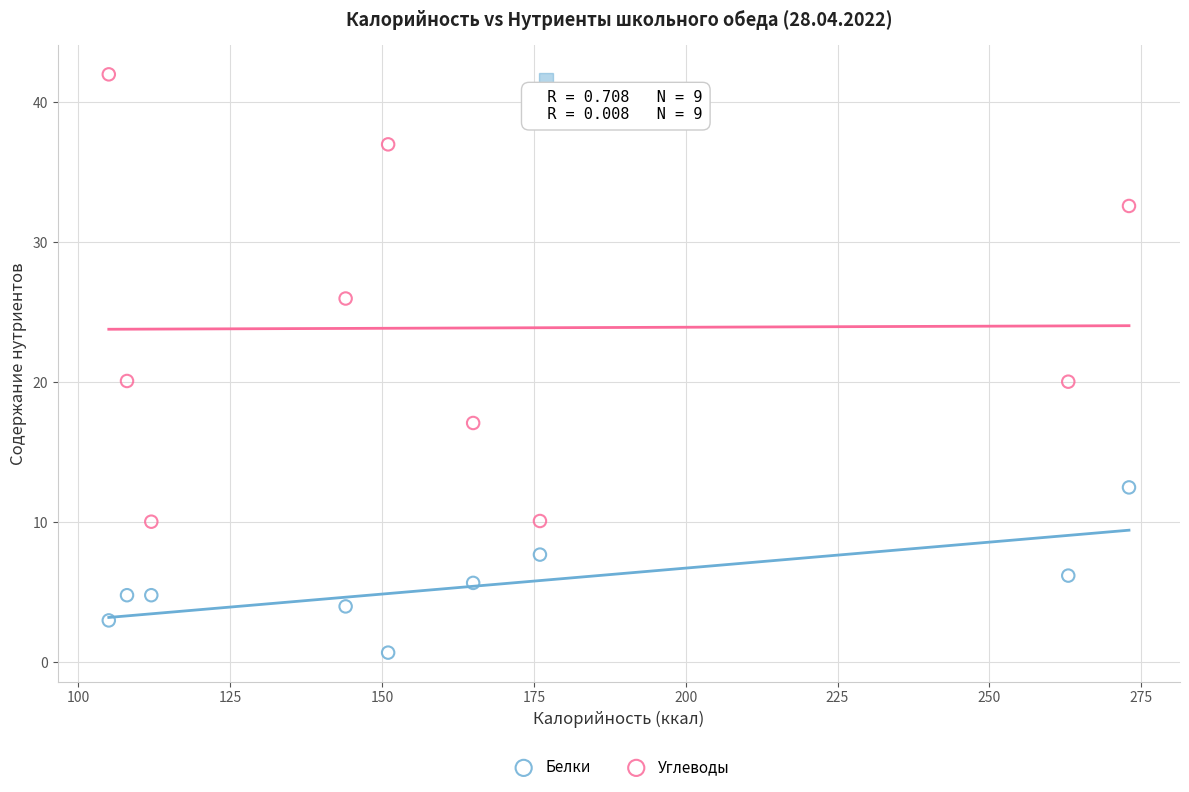

Which series reaches the minimum Y coordinate?

Белки